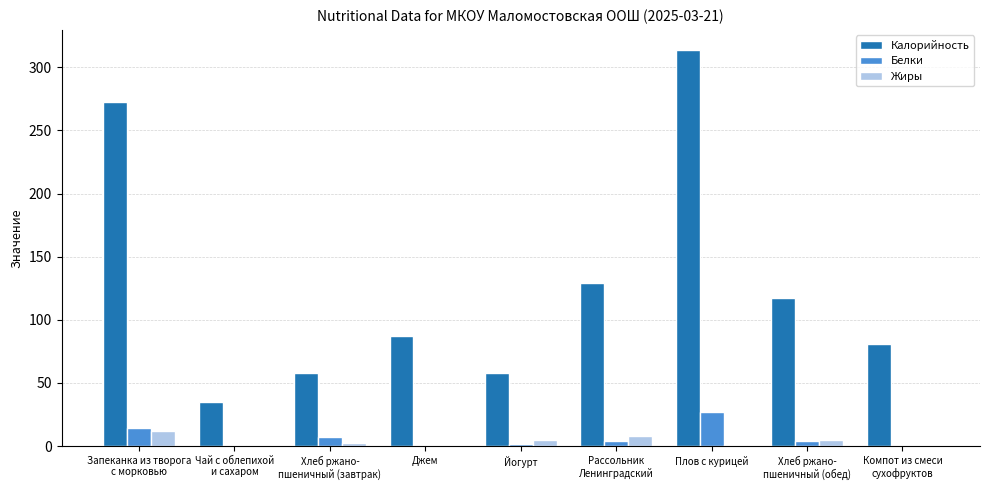

At which category does the chart reach its peak across all series?

Плов с курицей